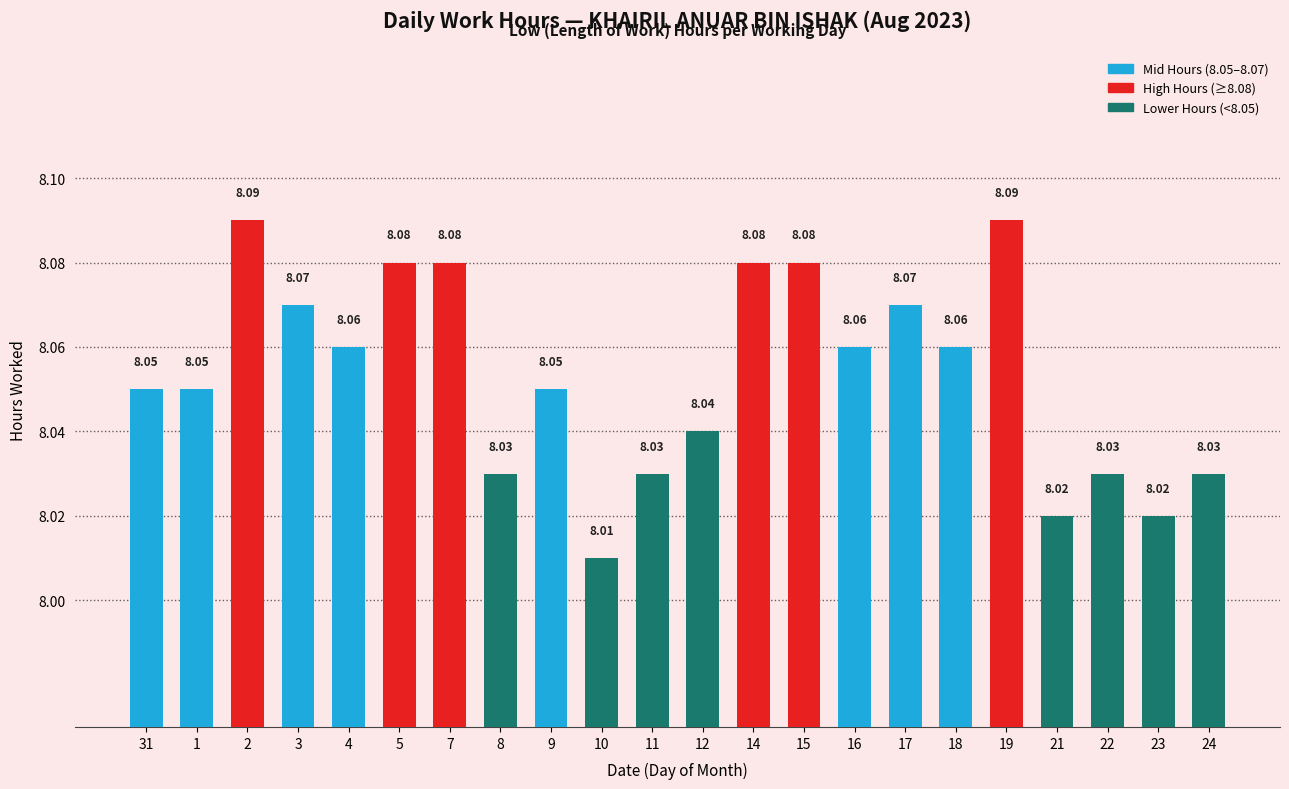

The chart shows a value of 8.0 at 24. True or false?

True